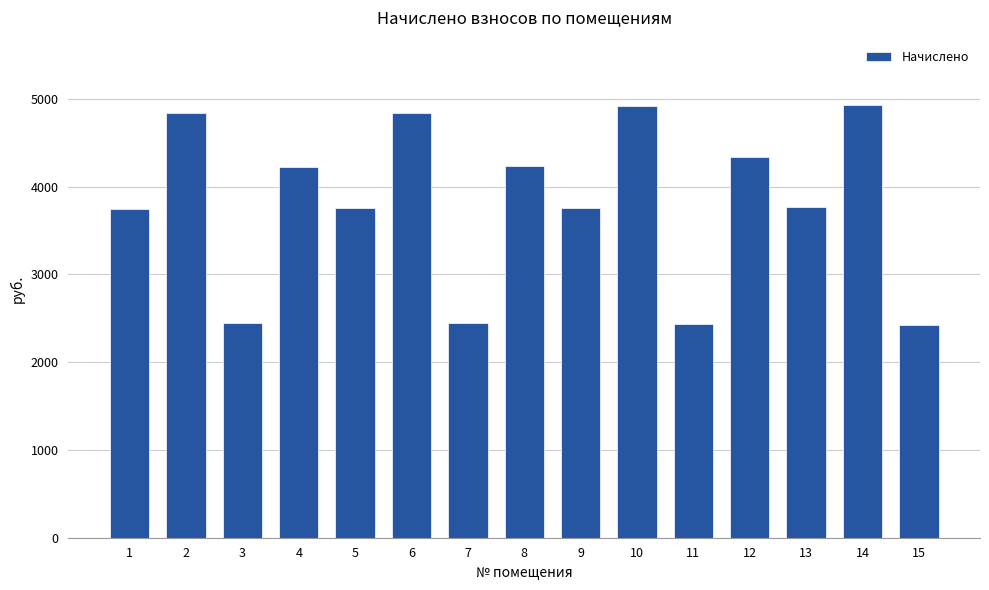

What is the value of the 1st bar from the left?

3741.2